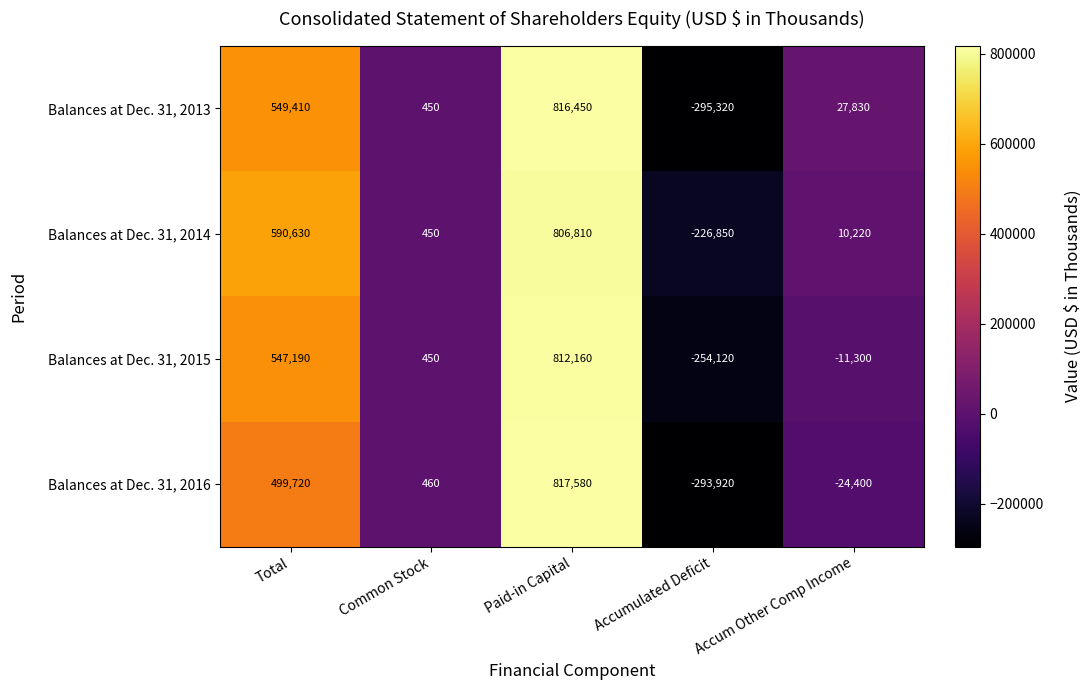

The value of Balances at Dec. 31, 2014 at Paid-in Capital is 806810. True or false?

True